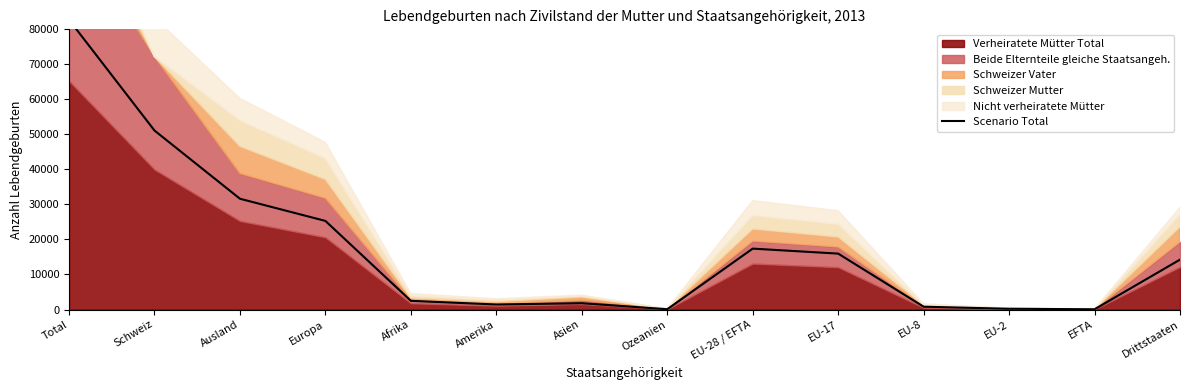

What is the change in value from EU-28 / EFTA to EU-8?

-16580